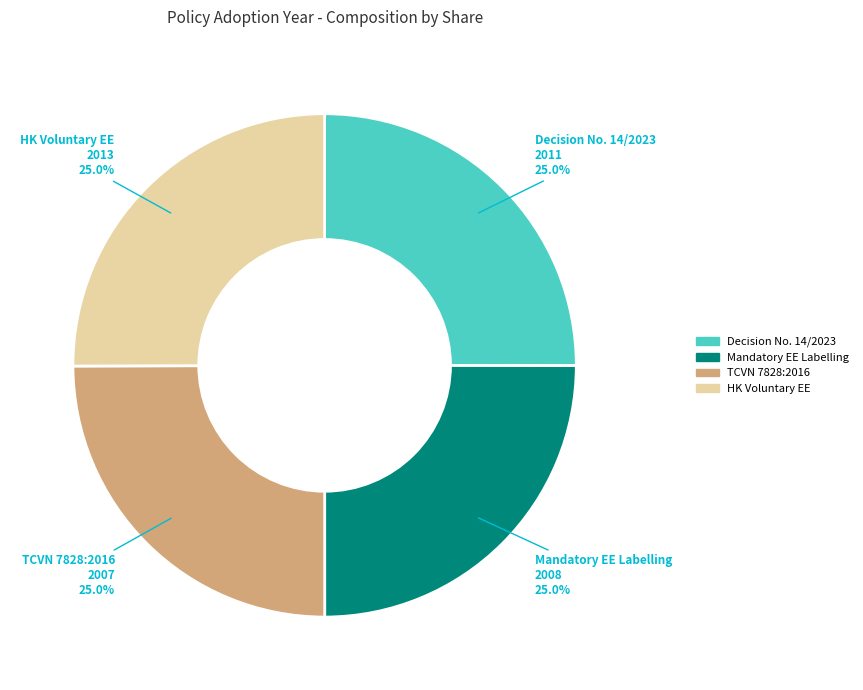

Approximately how many times larger is the value at Decision No. 14/2023 compared to HK Voluntary EE?

1.0